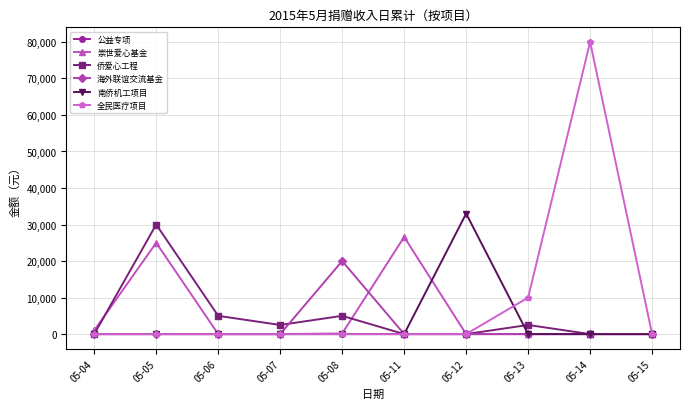

Which series changed the most between 05-04 and 05-14?

全民医疗项目